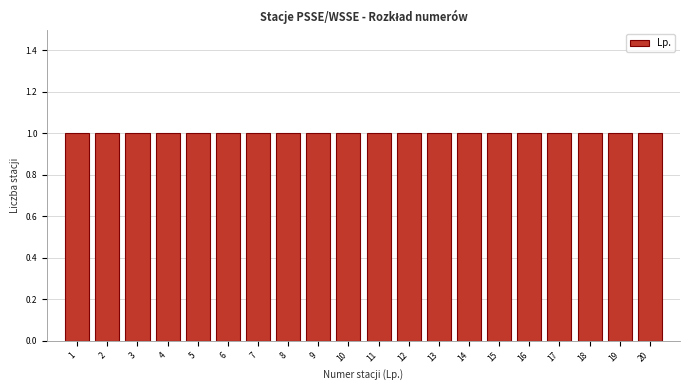

Reading left to right, transcribe this chart: for each bar, give the range it covers on the x-axis and its height. The values are not printed on the chart, so give them approximately, as read against the axis.

0.5 to 1.5: 1
1.5 to 2.5: 1
2.5 to 3.5: 1
3.5 to 4.5: 1
4.5 to 5.5: 1
5.5 to 6.5: 1
6.5 to 7.5: 1
7.5 to 8.5: 1
8.5 to 9.5: 1
9.5 to 10.5: 1
10.5 to 11.5: 1
11.5 to 12.5: 1
12.5 to 13.5: 1
13.5 to 14.5: 1
14.5 to 15.5: 1
15.5 to 16.5: 1
16.5 to 17.5: 1
17.5 to 18.5: 1
18.5 to 19.5: 1
19.5 to 20.5: 1